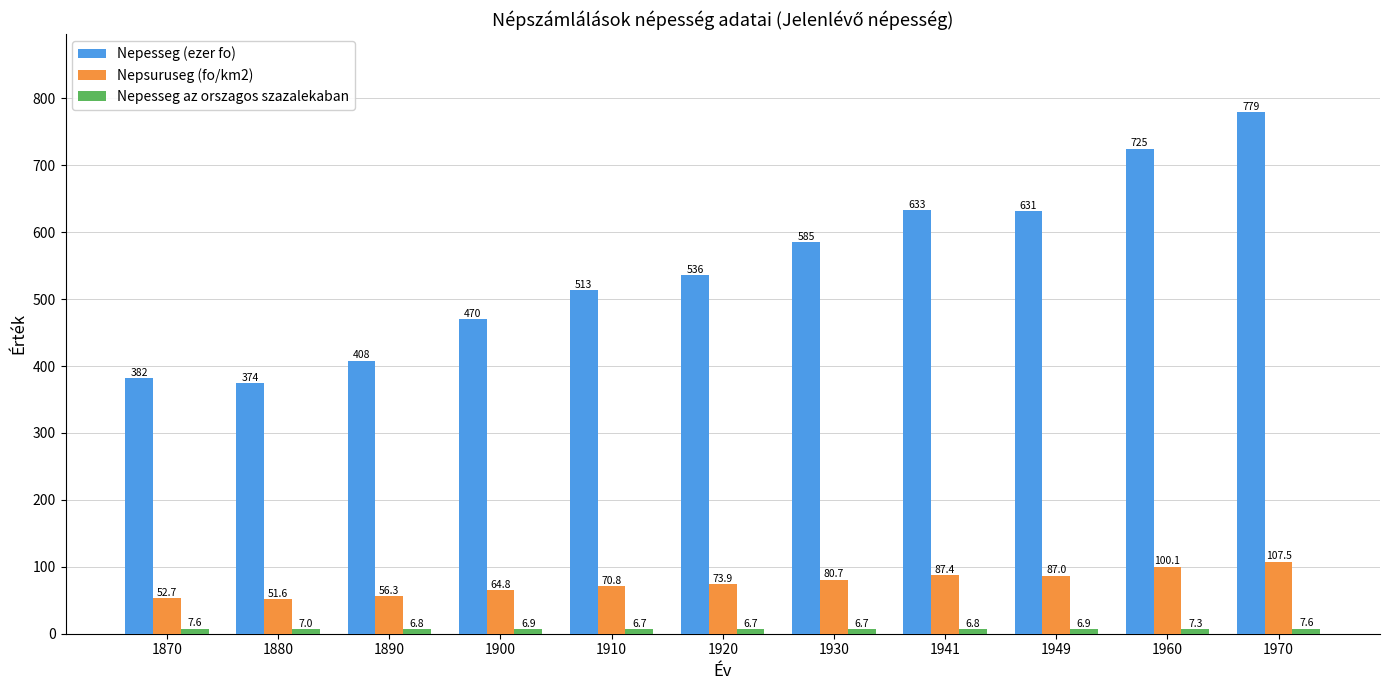

What is the smallest value displayed?

6.7